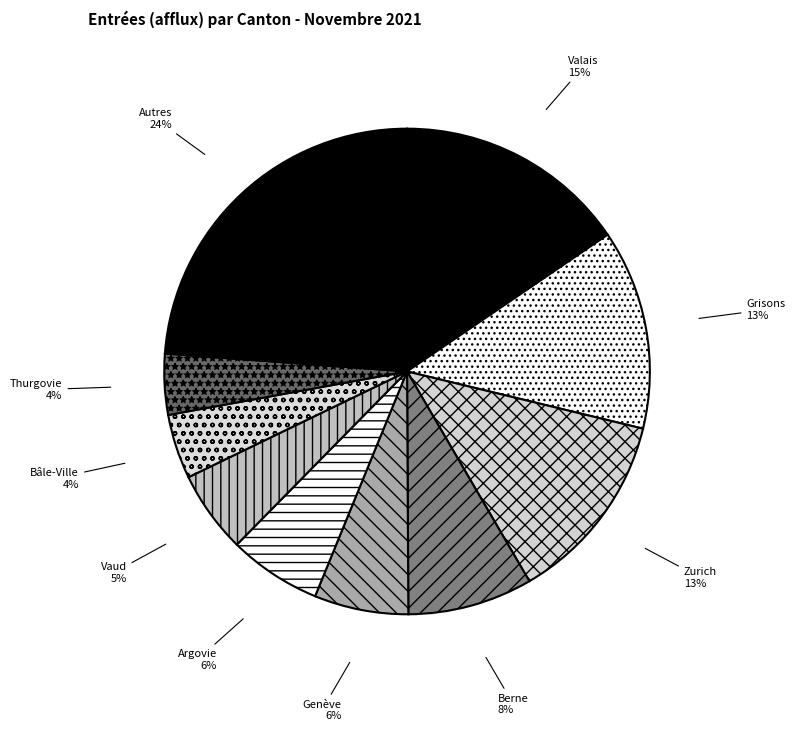

Does any single category account for the majority?

No